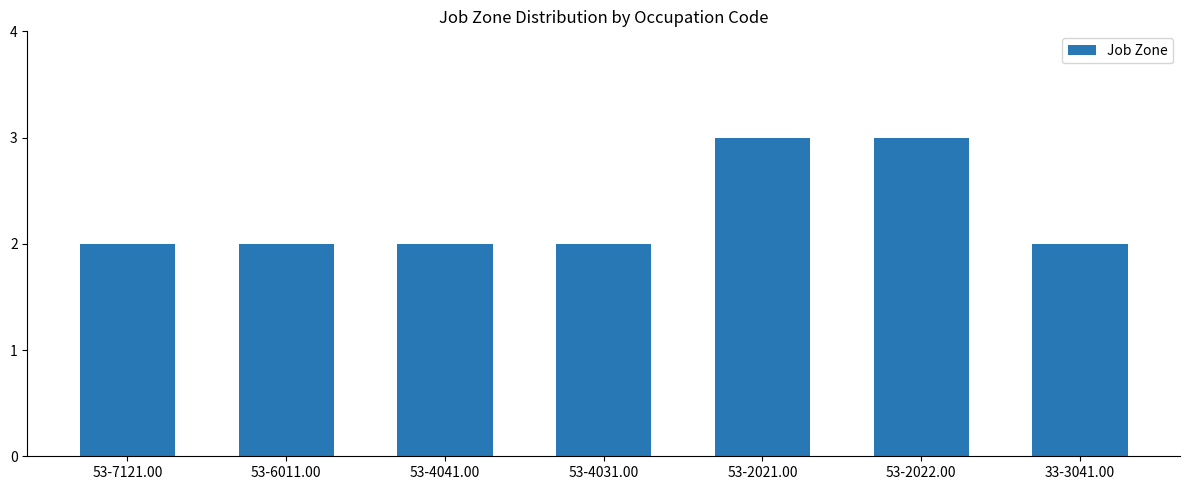

What is the average value?

2